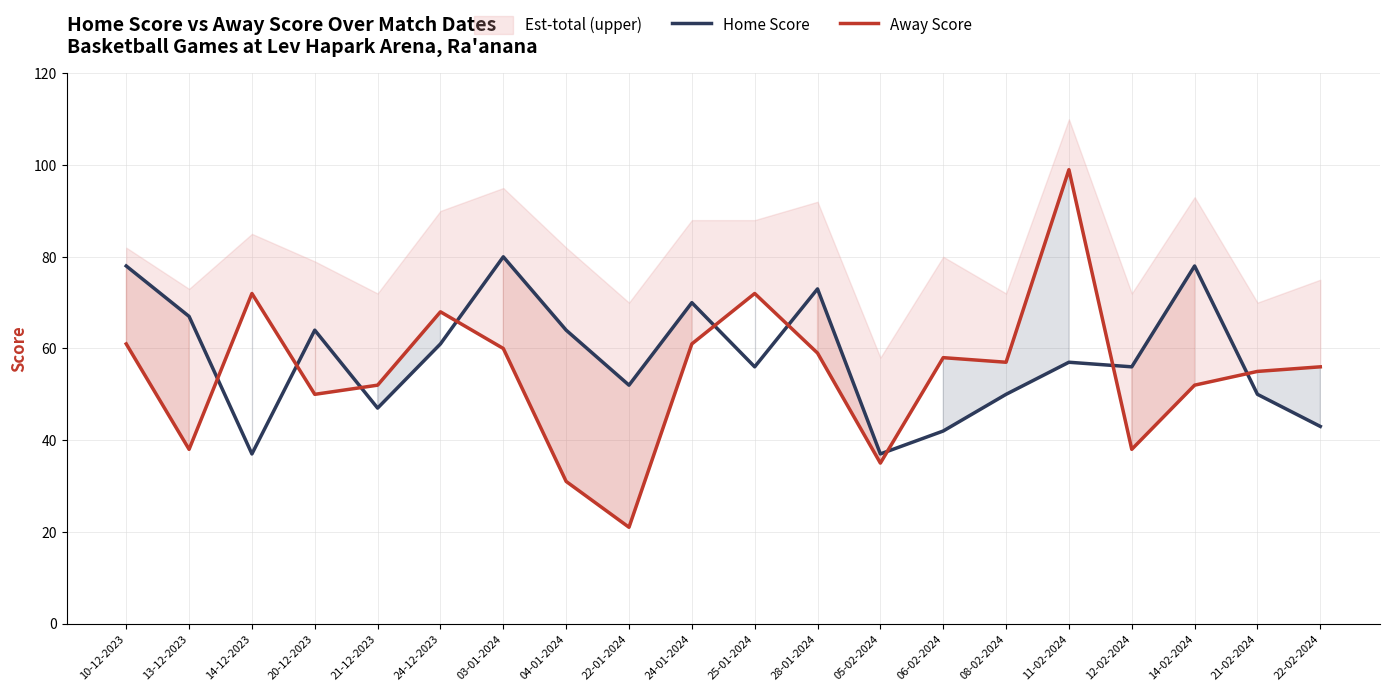

Rank the series by their average value, from lowest to highest.

Away Score, Home Score